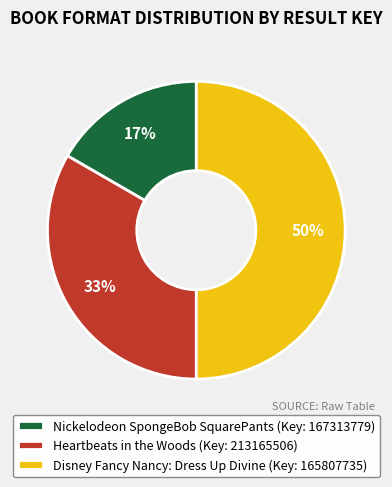

Which slice is the smallest?

Nickelodeon SpongeBob SquarePants (Key: 167313779)